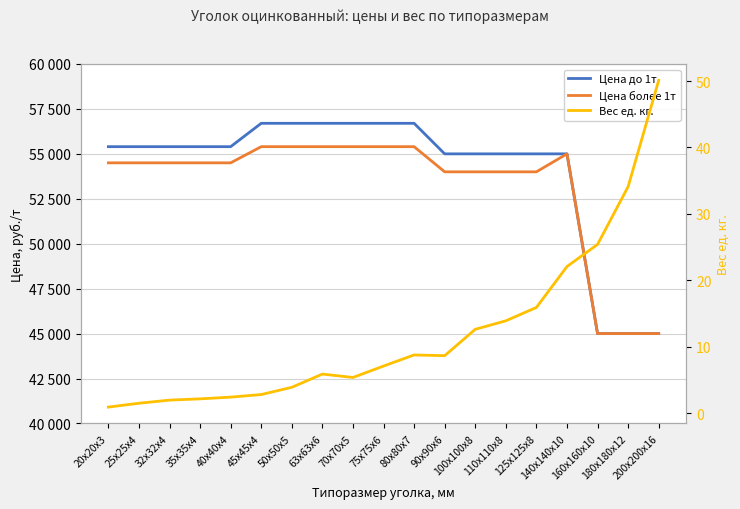

True or false: Цена до 1т has a value of 91759.8 at 45х45х4.

False